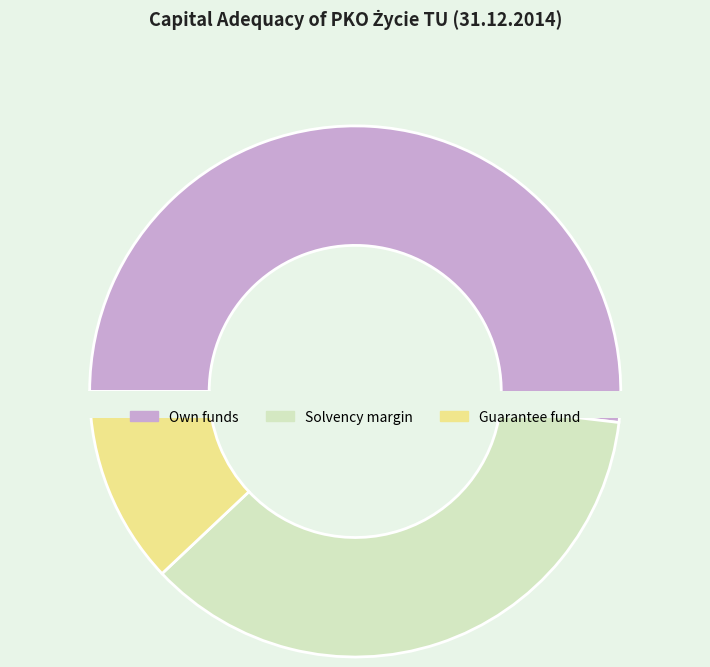

Is there any slice that represents more than half of the pie?

Yes